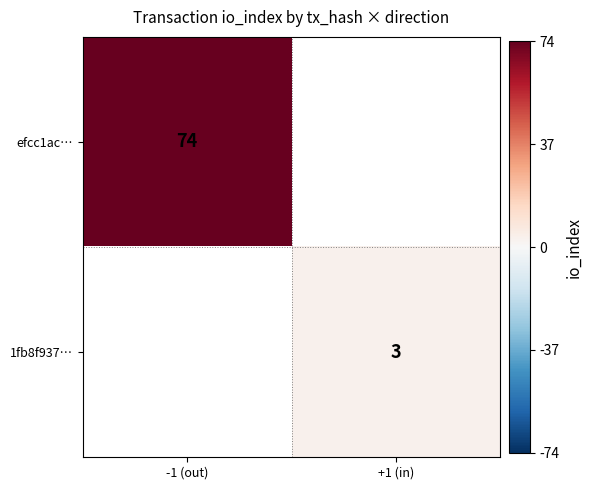

At which category does the chart reach its peak across all series?

-1 (out)